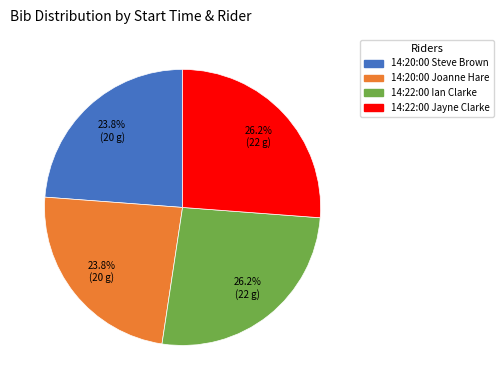

Does any single category account for the majority?

No